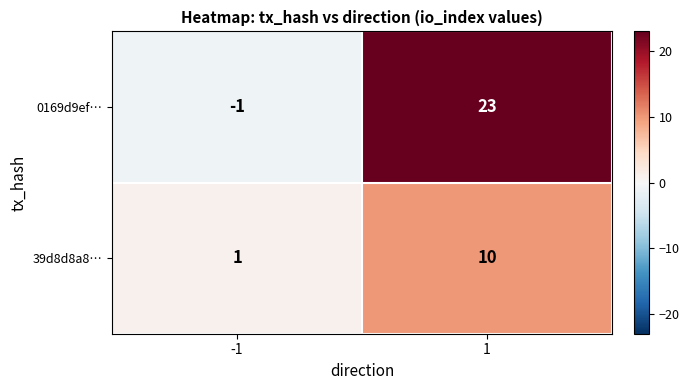

Reading right to left, transcribe all the data shown in this chart.

0169d9ef…: 23	-1
39d8d8a8…: 10	1